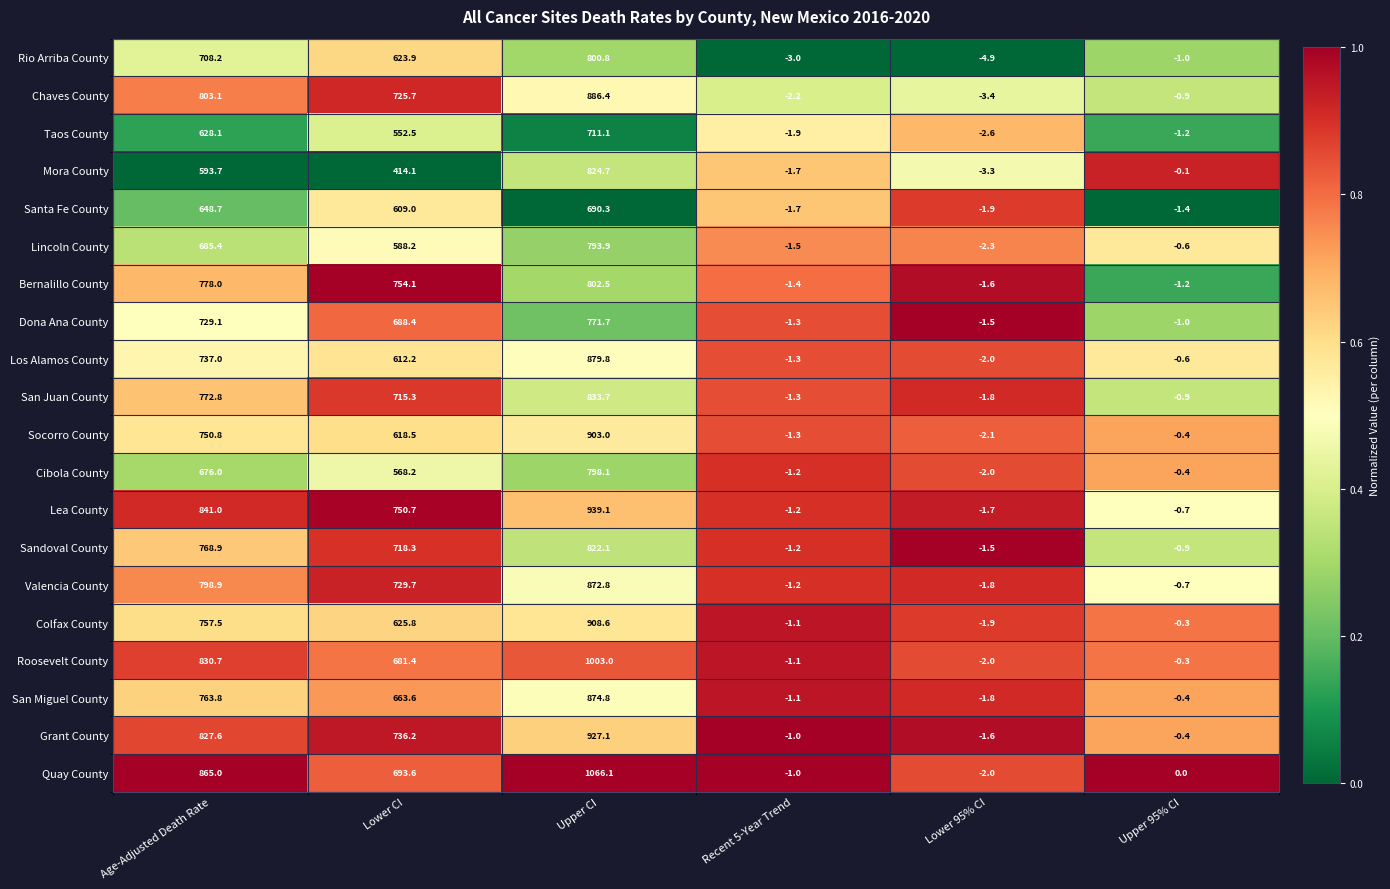

What is the total value across all series at Lower 95% CI?

-43.7